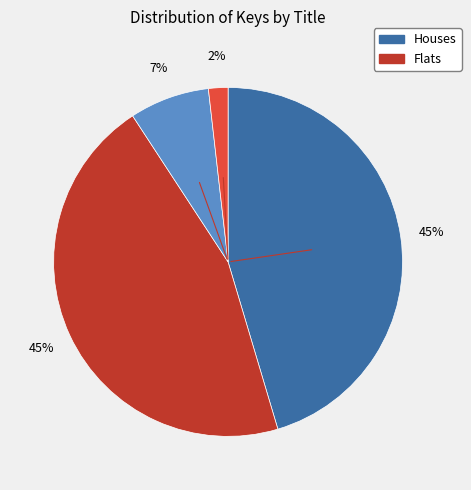

To the nearest percent, what is the average slice percentage?

25%